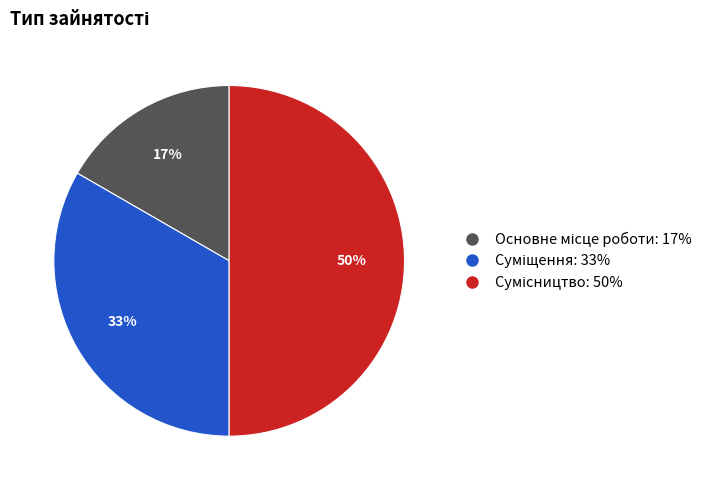

To the nearest percent, what is the average slice percentage?

33%